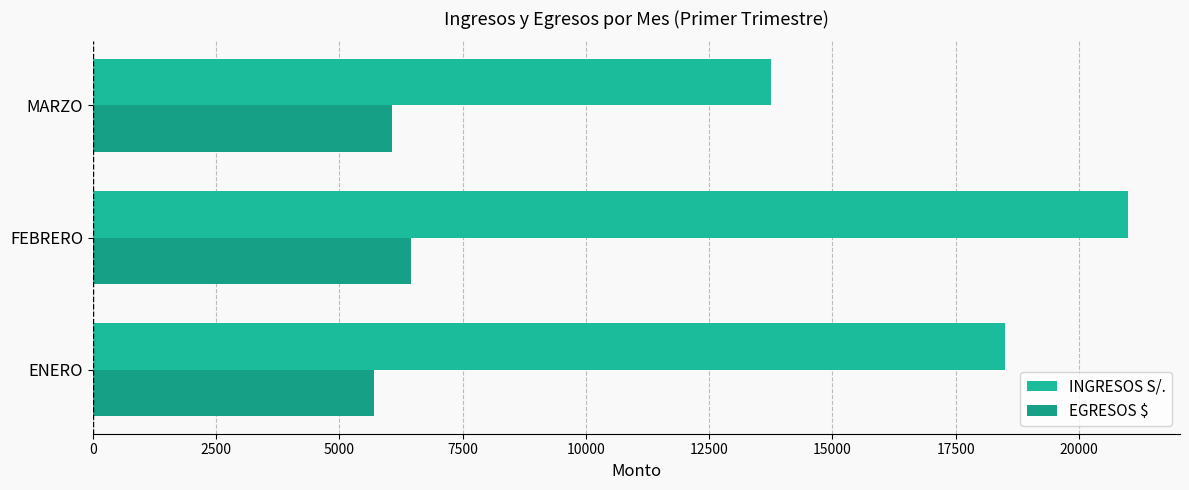

List the series in order of their peak value, highest first.

INGRESOS S/., EGRESOS $